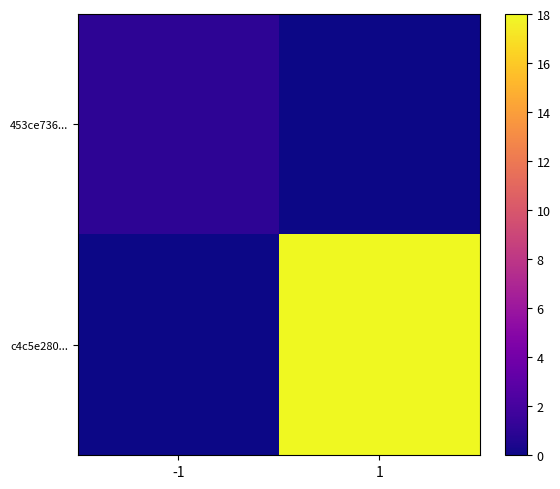

At how many categories does at least one series exceed 9?

1